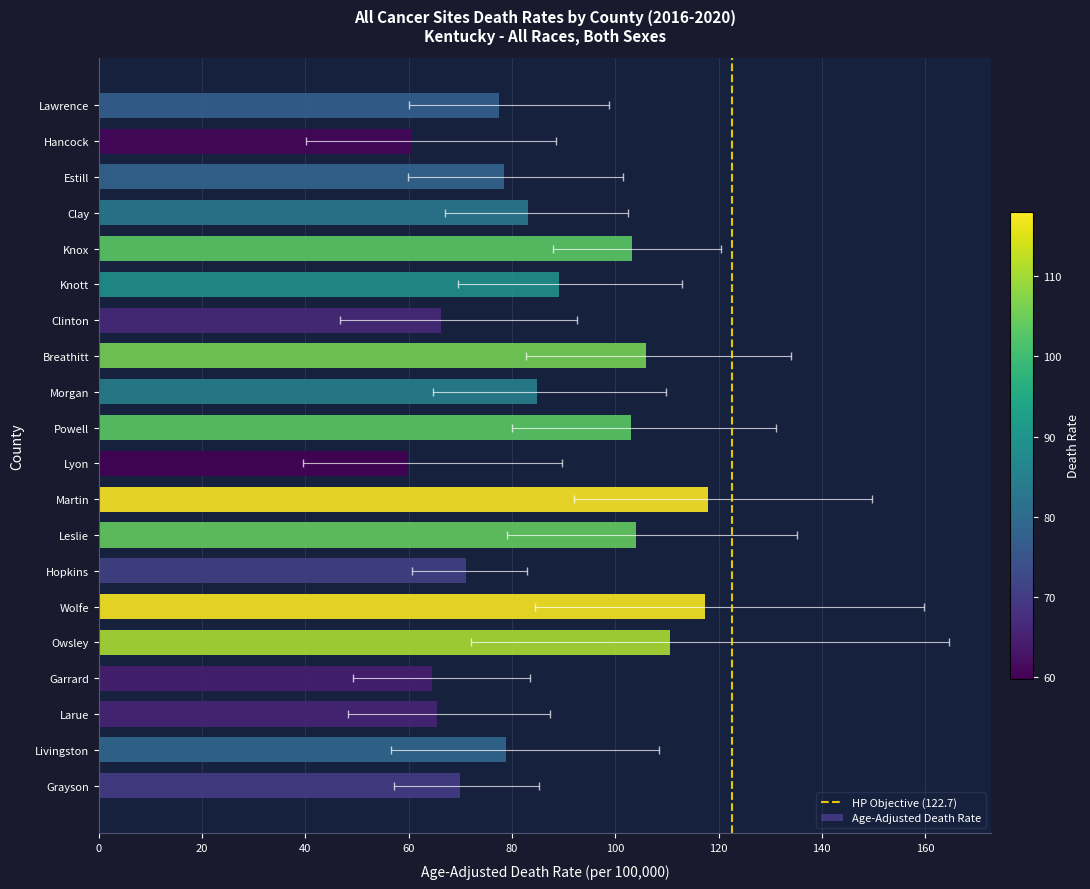

What is the change in value from Hopkins to Knox?

+32.1